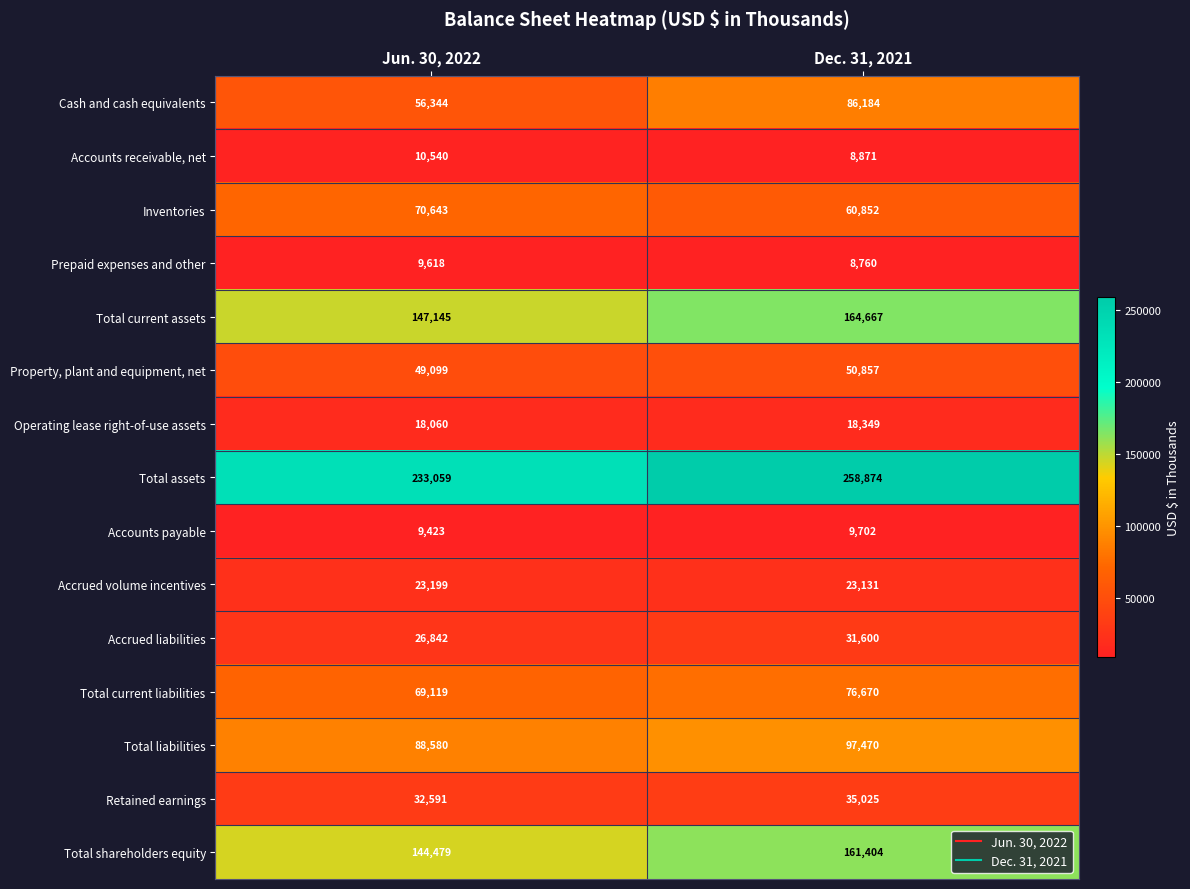

Is it true that Total current assets equals 61393 at Jun. 30, 2022?

False